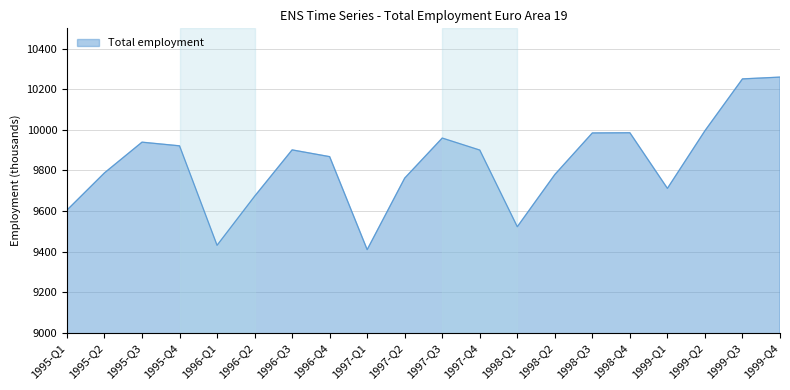

What is the ratio of the value at 1997-Q2 to the value at 1997-Q4?

1.0